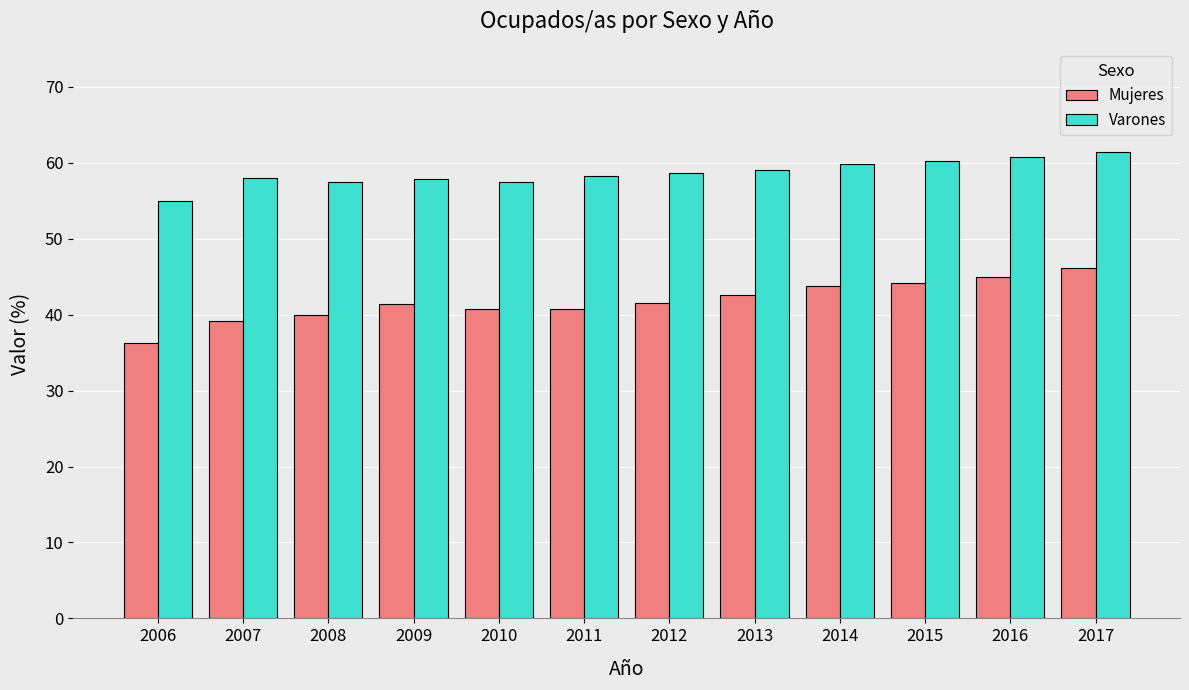

What is the sum of the Varones values at 2014 and 2015?

120.0